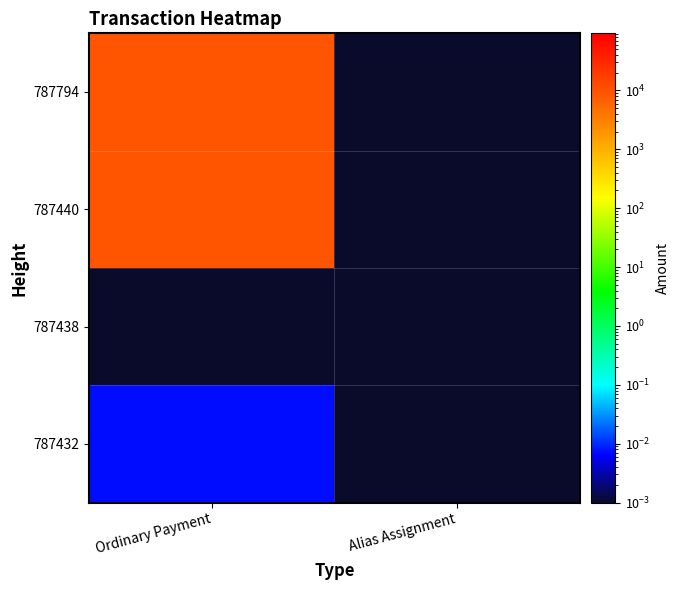

Which series has the widest spread of values?

787440